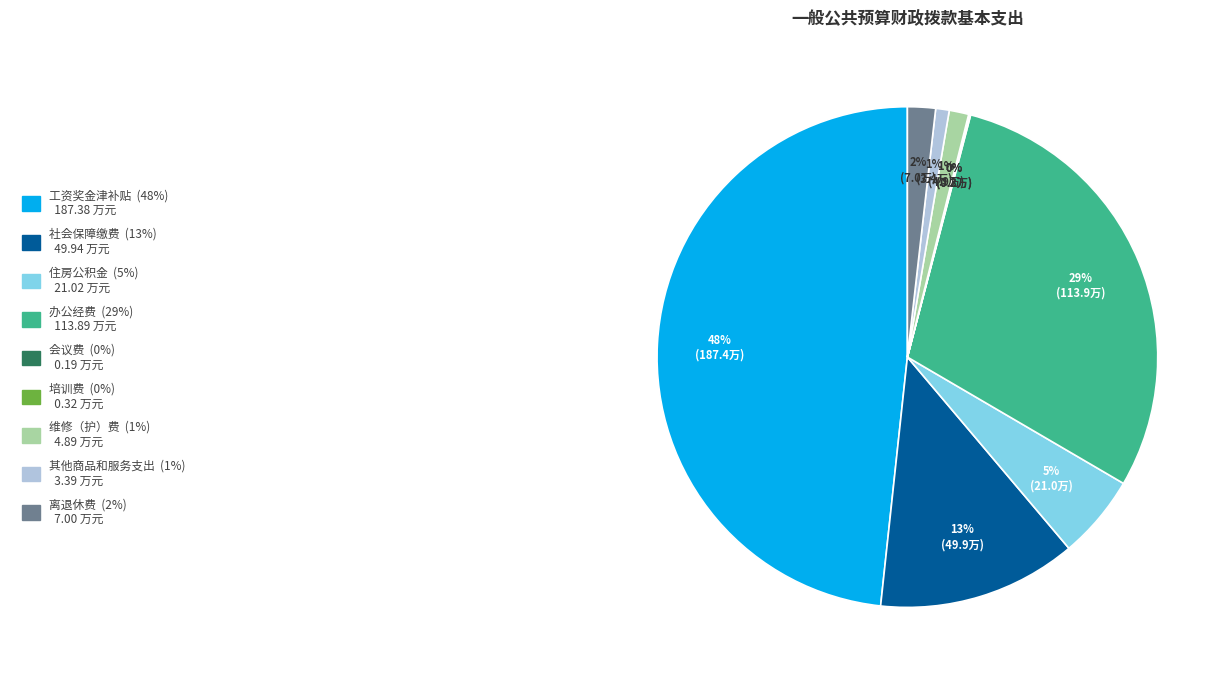

To the nearest percent, what is the average slice percentage?

11%